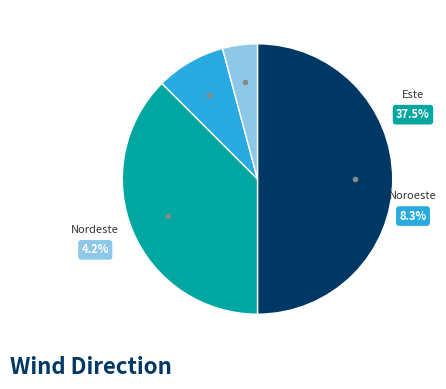

What is the ratio of the value at Nordeste to the value at Noroeste?

0.5